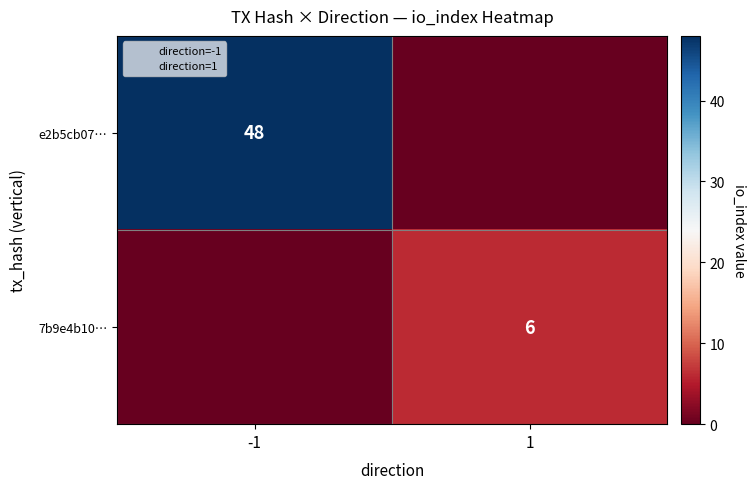

At which label does 7b9e4b10… reach its minimum?

-1